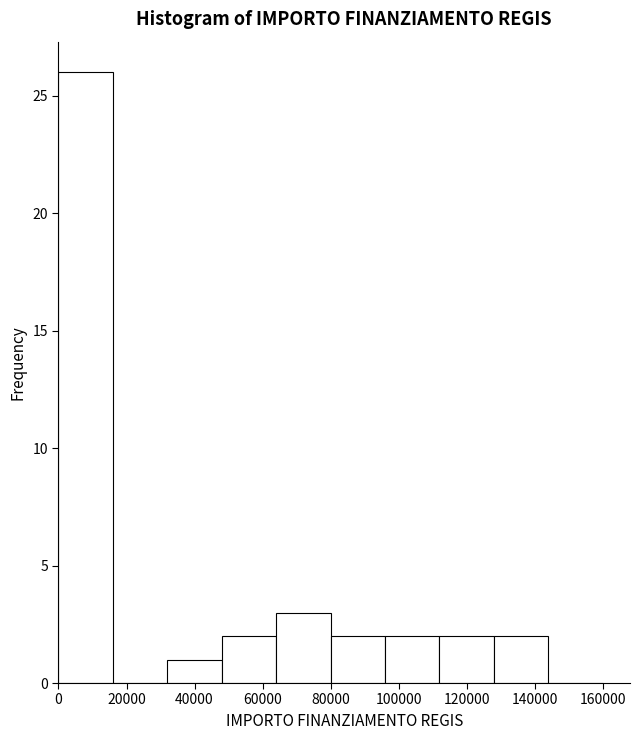

Over which range of the x-axis is the bar tallest?

0 to 16000